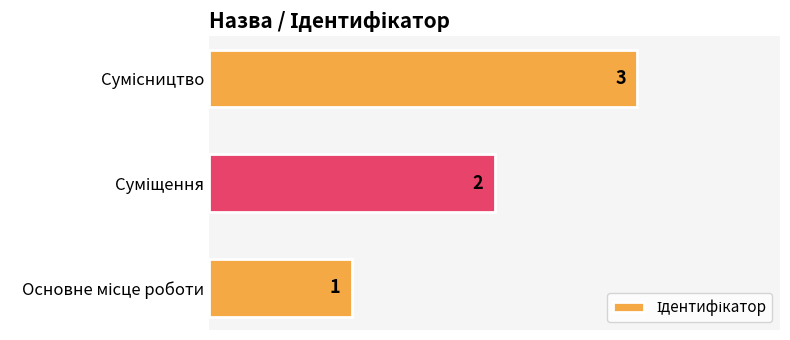

How many values are between 1 and 3?

3